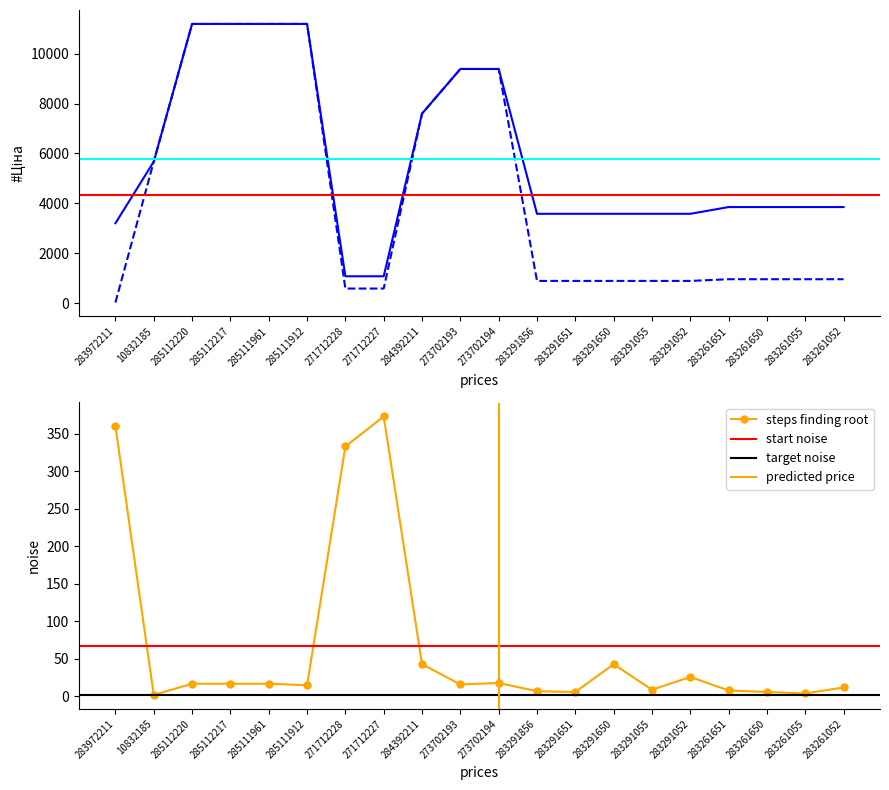

How many intersections are there between Залишок and Ціна?

1